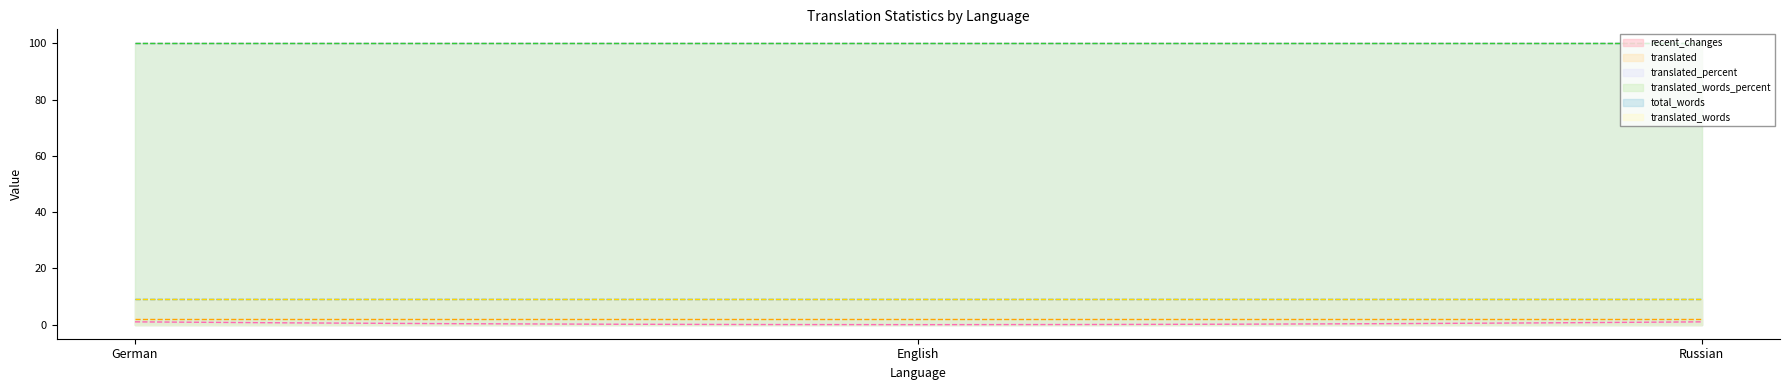

What is the difference between the recent_changes values at English and Russian?

1